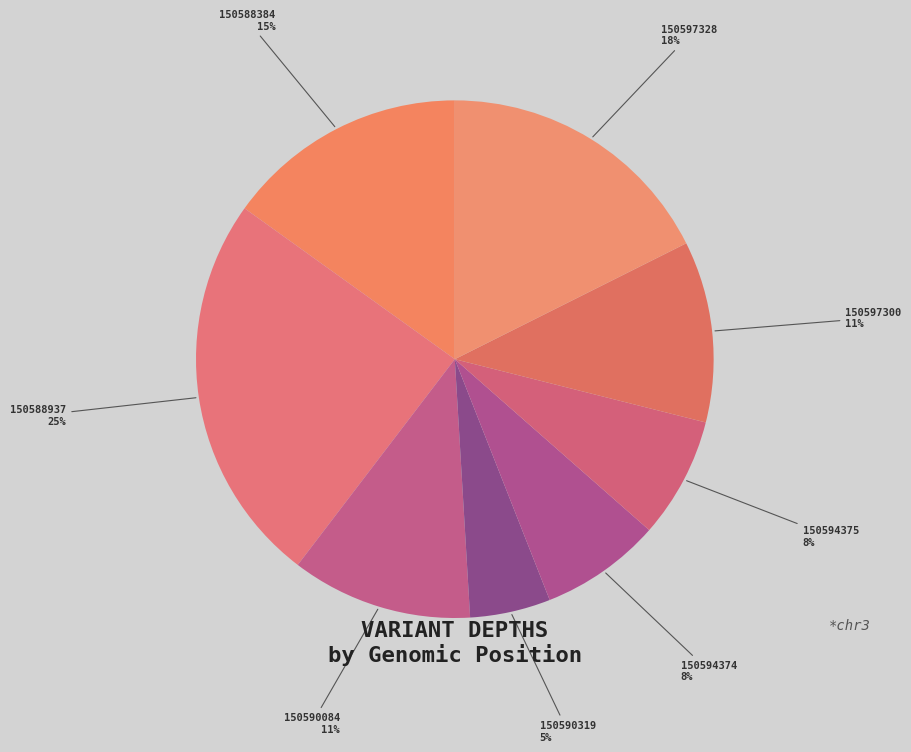

Is 150594375 the majority of the pie?

No